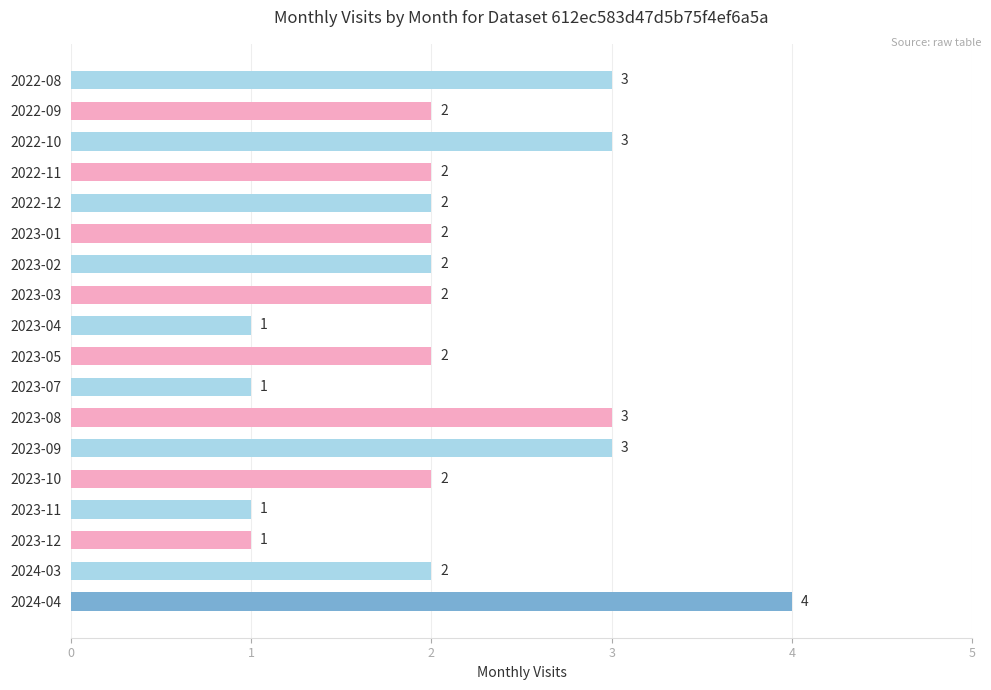

What is the maximum value shown in the chart?

4